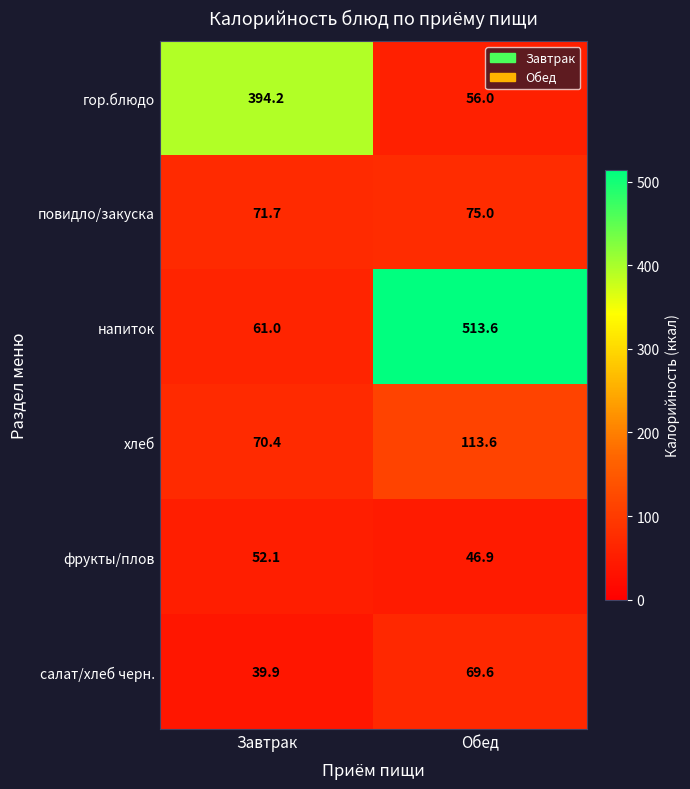

At which label is фрукты/плов closest to 49?

Обед